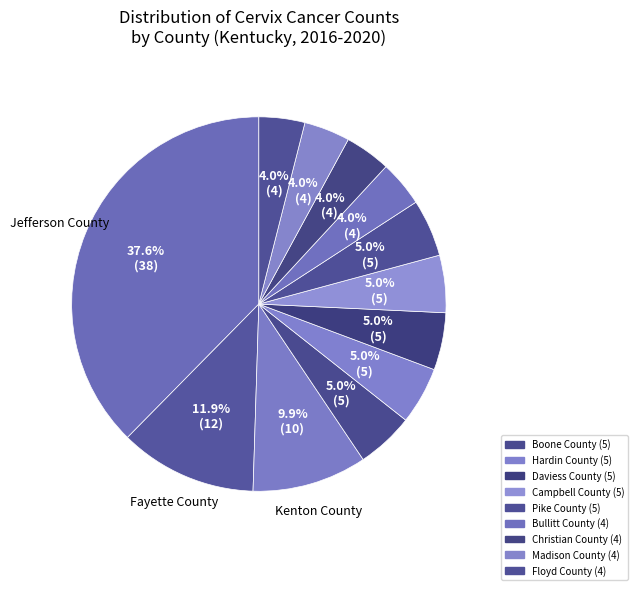

Rank the categories by value from lowest to highest.

Bullitt County, Christian County, Madison County, Floyd County, Boone County, Hardin County, Daviess County, Campbell County, Pike County, Kenton County, Fayette County, Jefferson County